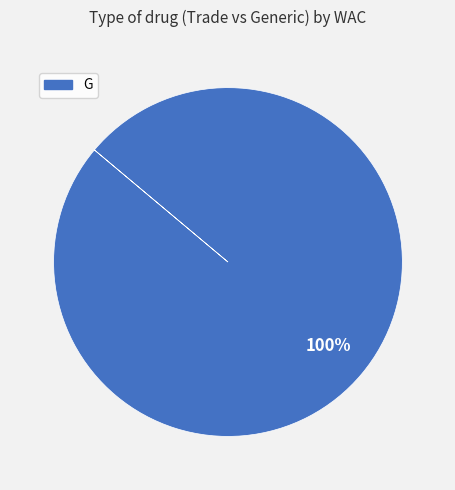

Which slice represents more than half of the pie?

G